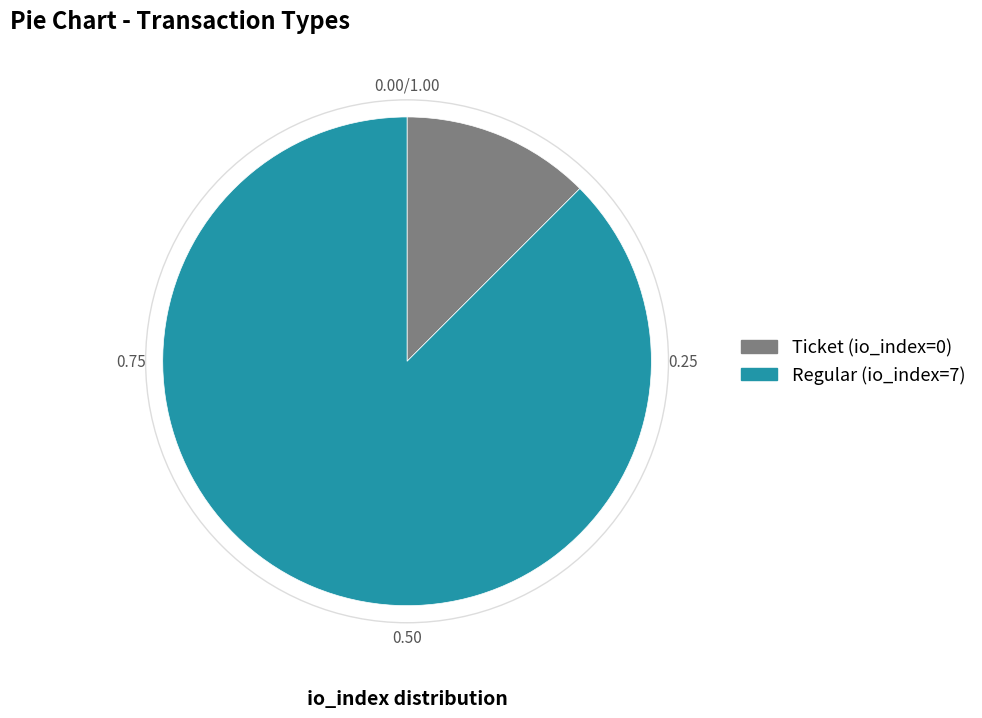

Between Regular (io_index=7) and Ticket (io_index=0), which is larger?

Regular (io_index=7)